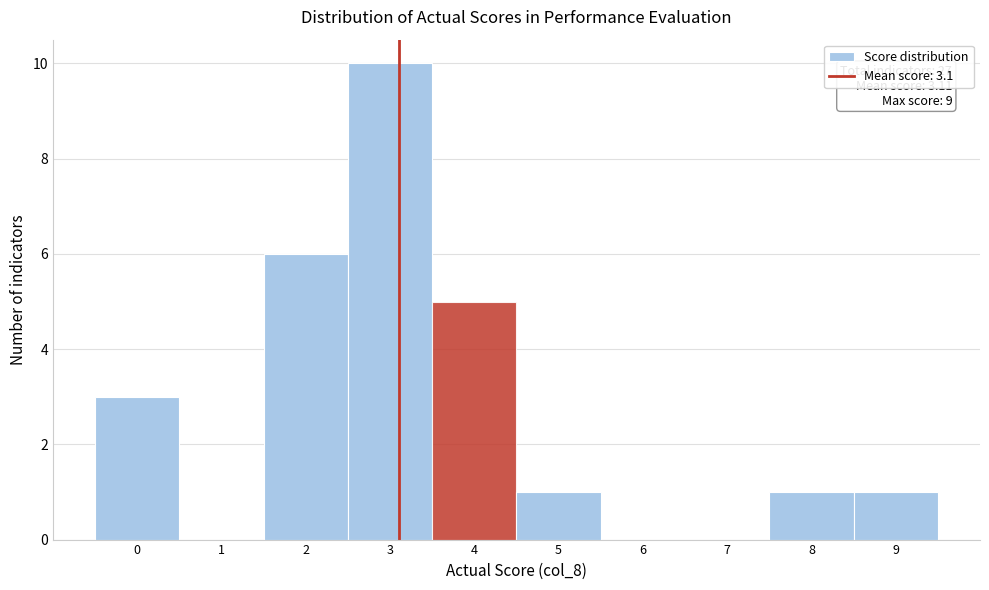

Over which range of the x-axis is the bar tallest?

2.5 to 3.5